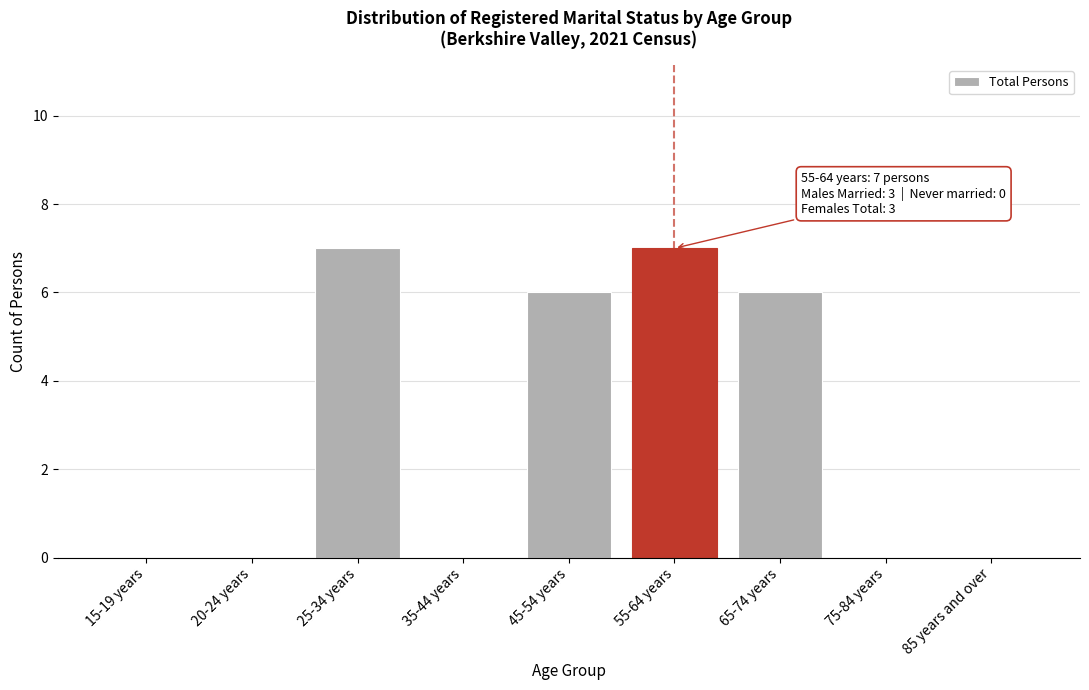

Reading right to left, list all the values displayed in this chart.

85 years and over=0	75-84 years=0	65-74 years=6	55-64 years=7	45-54 years=6	35-44 years=0	25-34 years=7	20-24 years=0	15-19 years=0